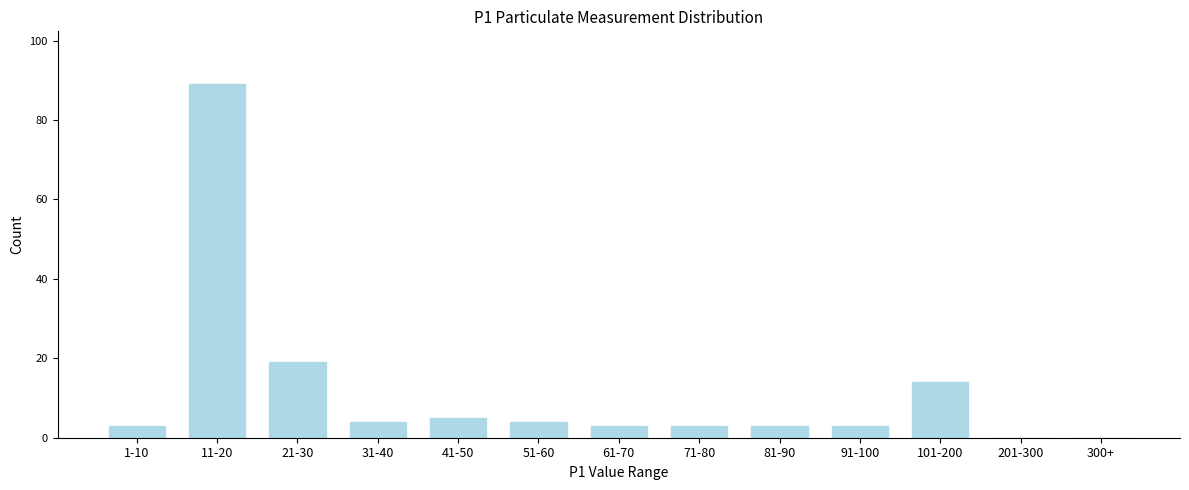

Reading right to left, transcribe all the data shown in this chart.

300+=0	201-300=0	101-200=14	91-100=3	81-90=3	71-80=3	61-70=3	51-60=4	41-50=5	31-40=4	21-30=19	11-20=89	1-10=3